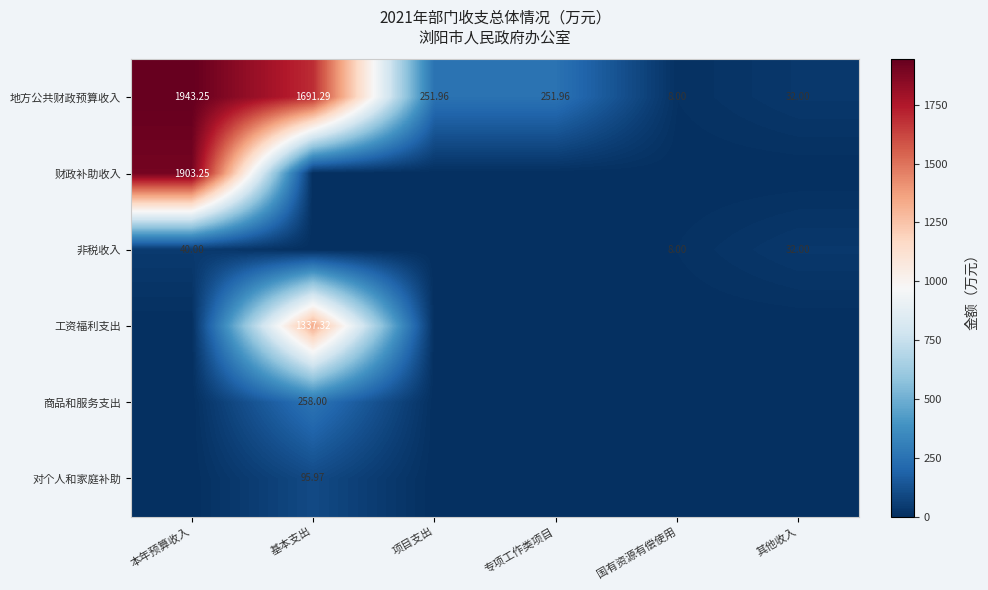

Which category has the highest value in the 地方公共财政预算收入 series?

本年预算收入